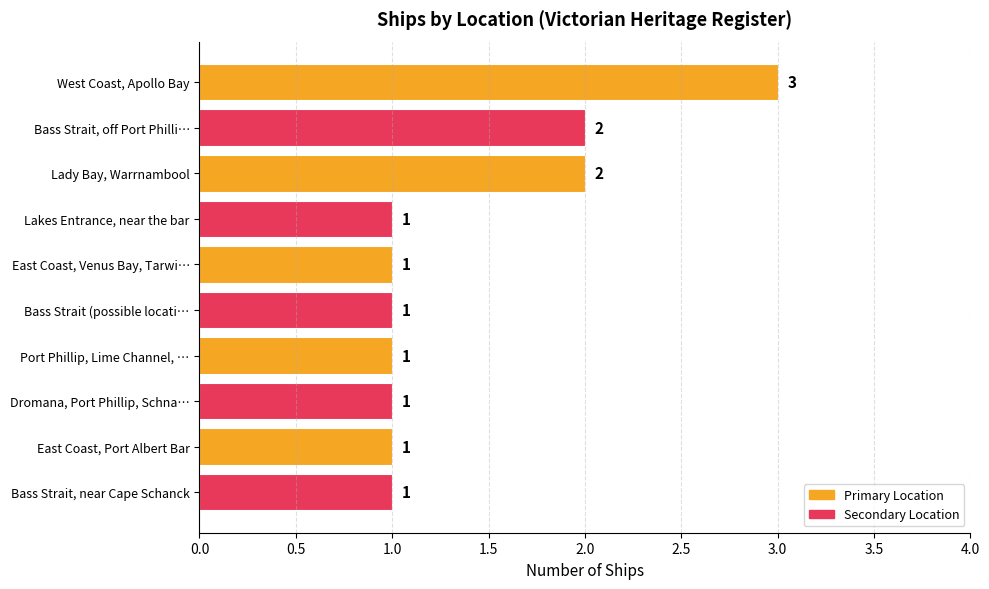

Which has a higher value, Lady Bay, Warrnambool or West Coast, Apollo Bay?

West Coast, Apollo Bay